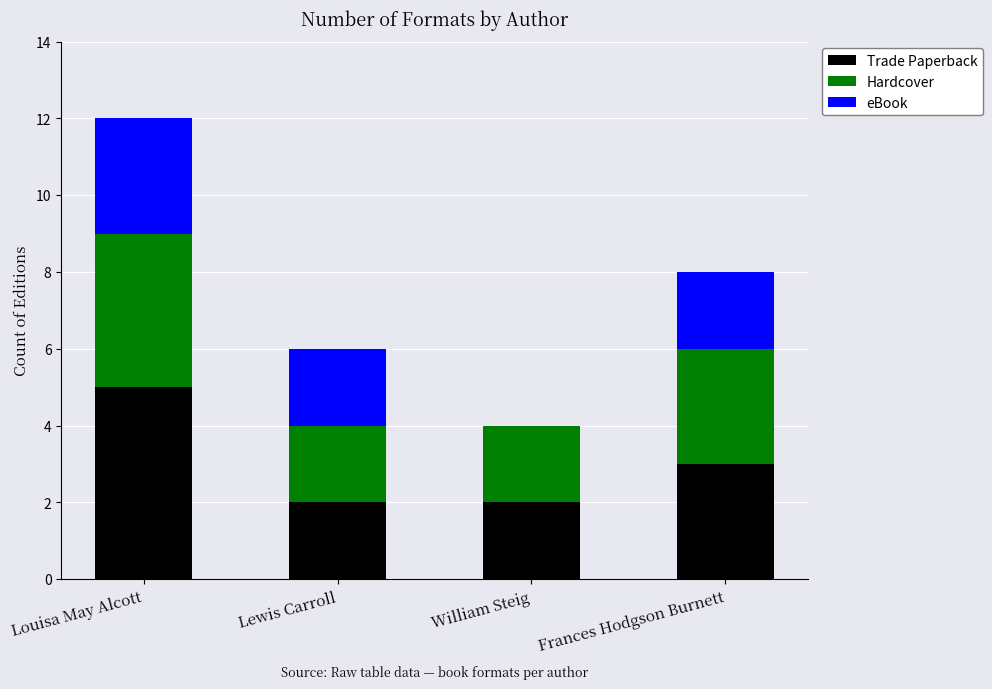

Which category has the highest value in the Trade Paperback series?

Louisa May Alcott